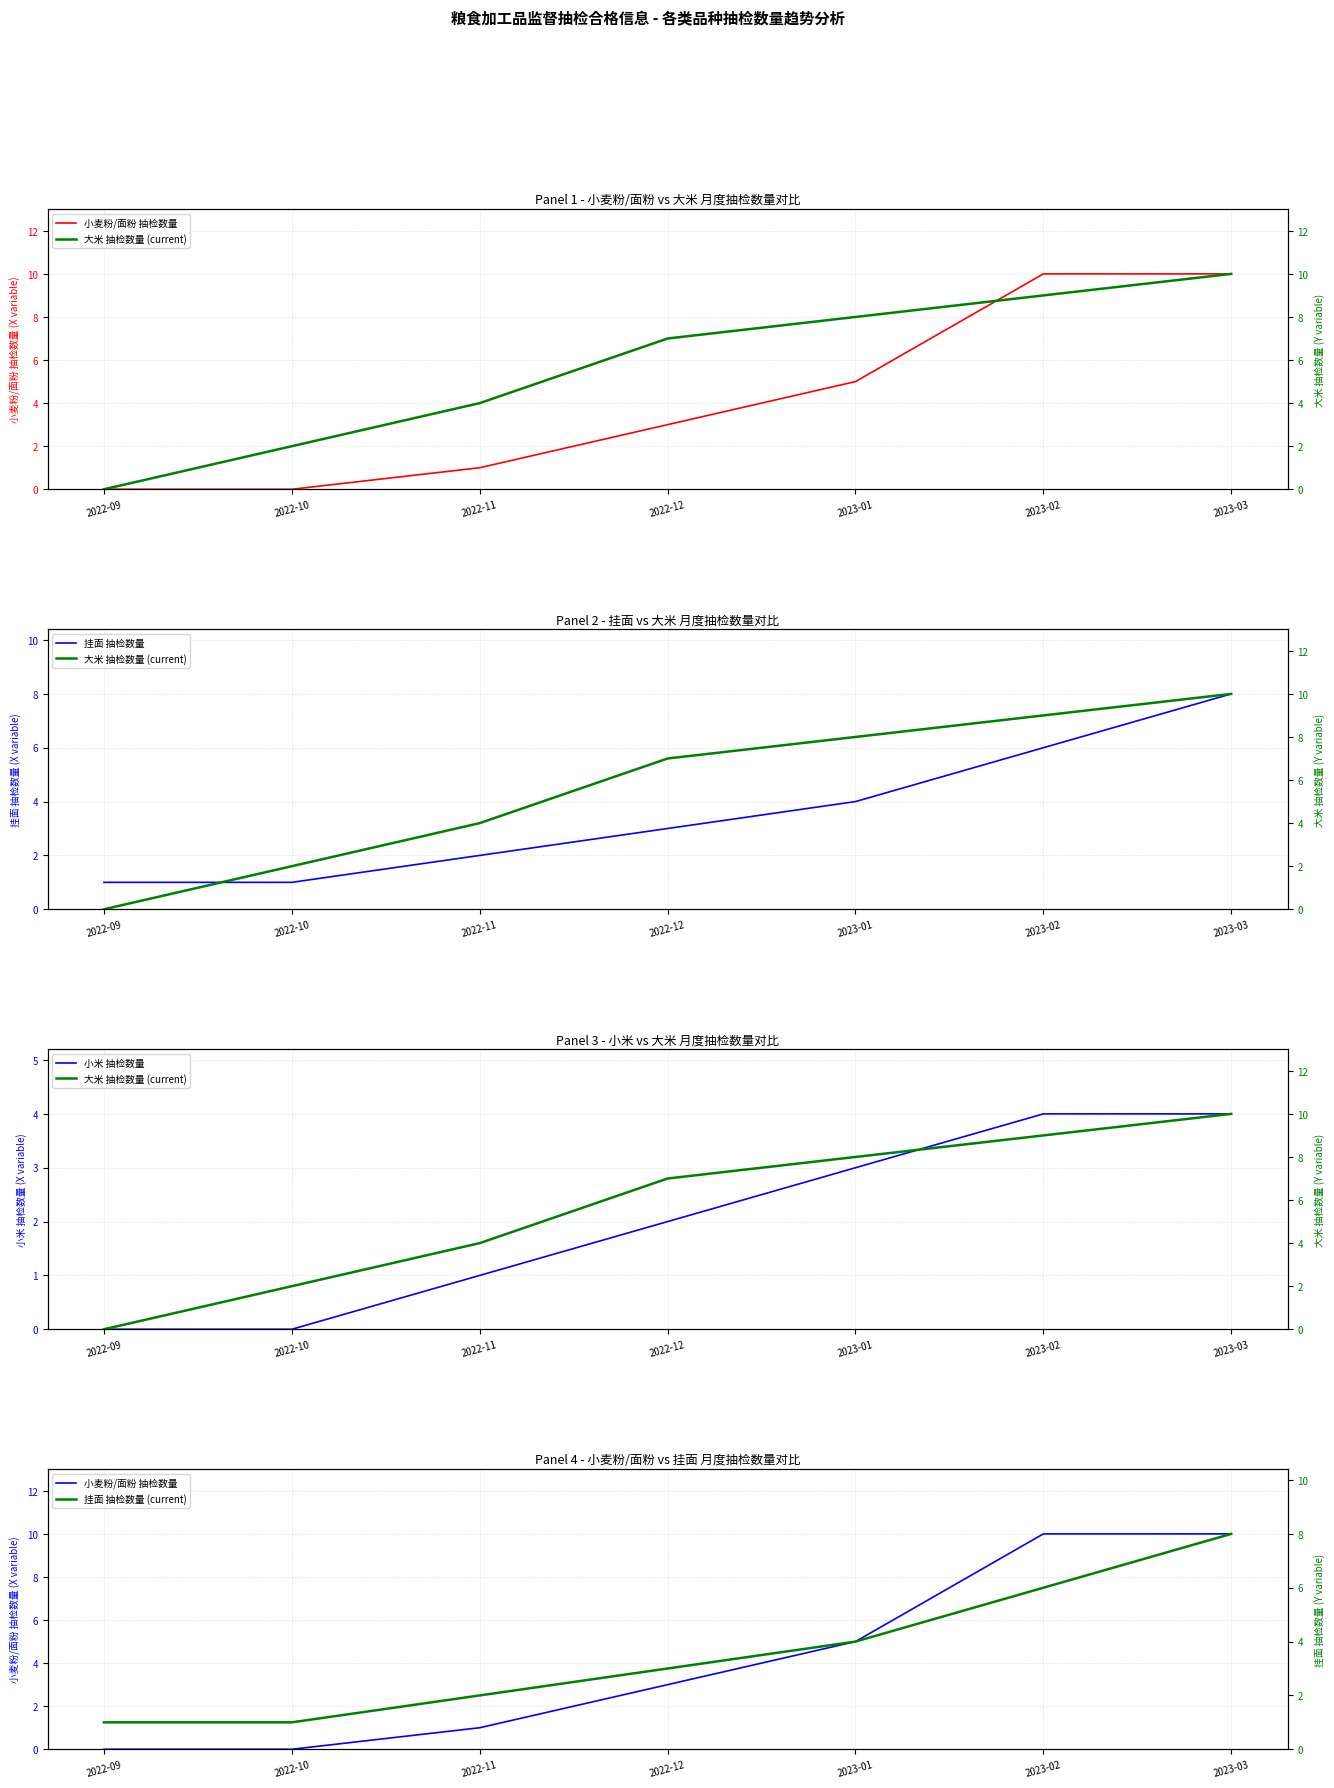

At which category does the chart reach its minimum across all series?

2022-09